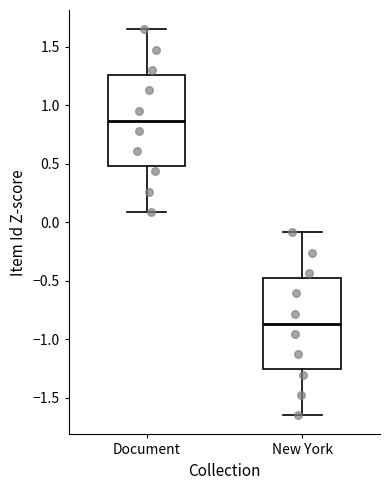

Reading left to right, transcribe this box plot: for each box, give where its median line is, the range the box spans, and where its two whiskers end, as read against the y-axis. The values are not printed on the chart, so give them approximately, as read against the axis.

Document: median 0.85, box 0.50 to 1.25, whiskers 0.10 to 1.65
New York: median -0.85, box -1.25 to -0.50, whiskers -1.65 to -0.10